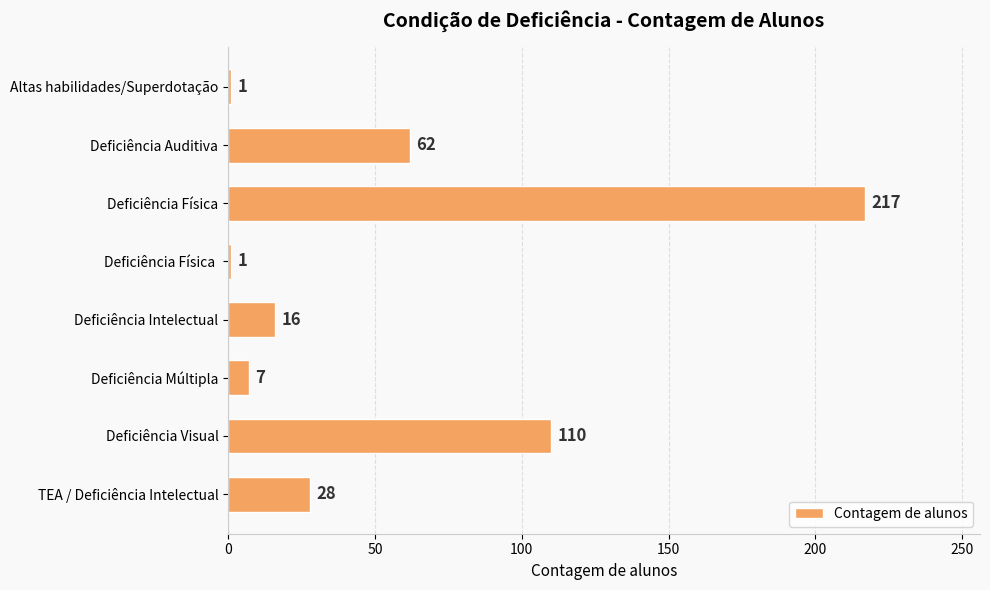

What is the difference between the second highest and second lowest values?

109